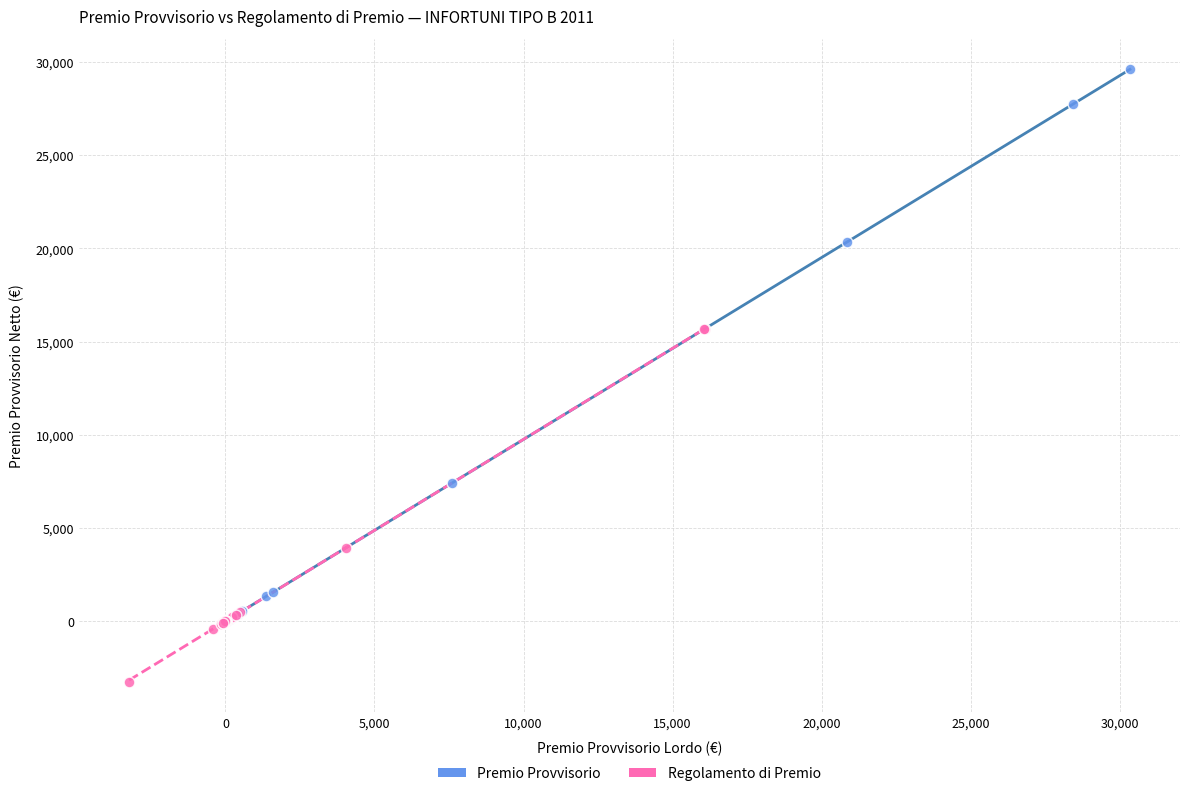

Which series has the largest Y range (max minus min)?

Premio Provvisorio